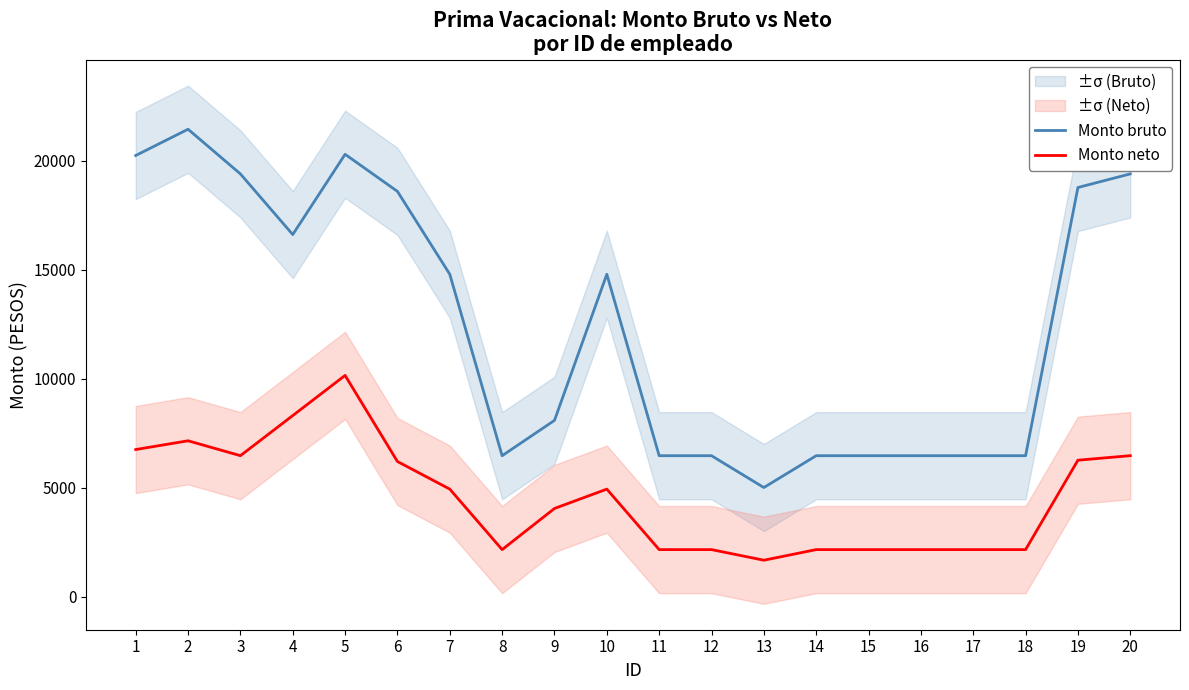

Does the chart display data point markers on the line(s)?

No